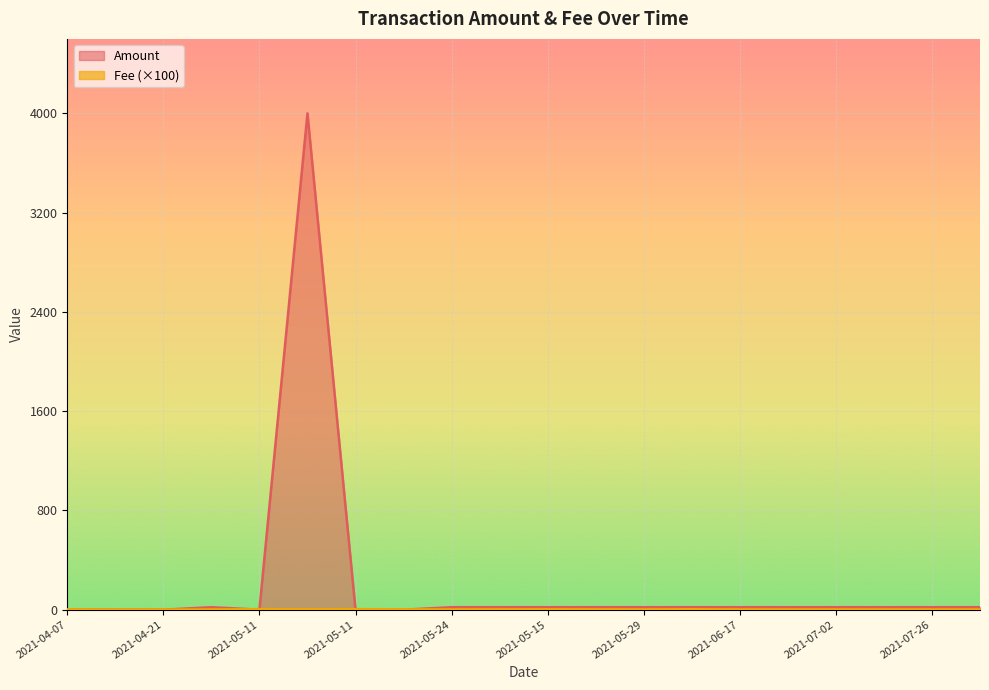

Rank the series at 2021-05-11 from lowest to highest value.

Fee, Amount